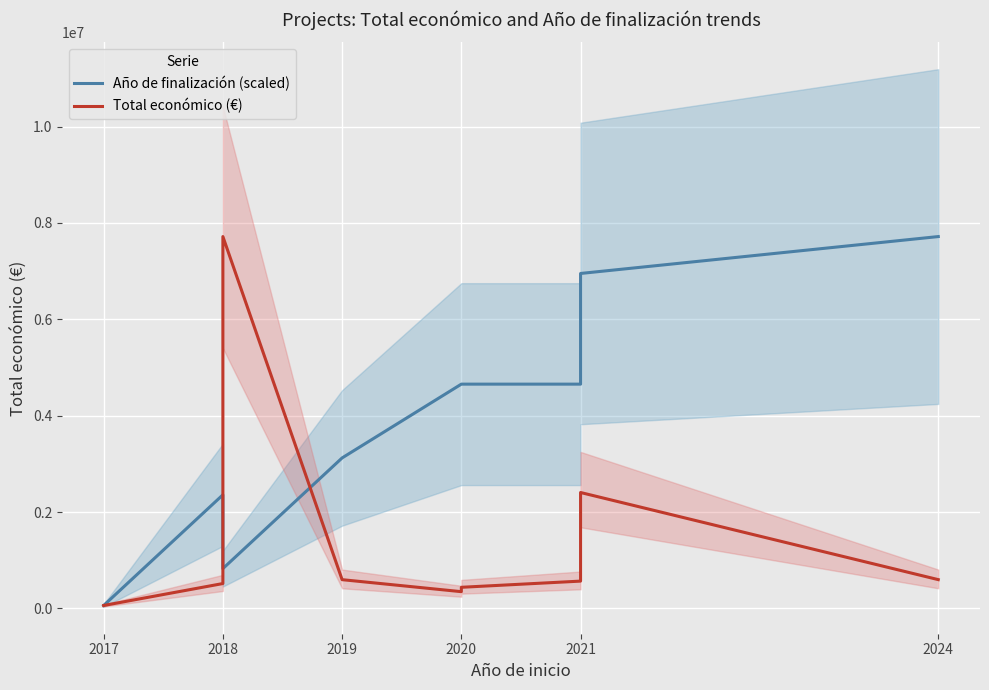

What is the highest value of the Año de finalización (scaled) series?

7717171.0